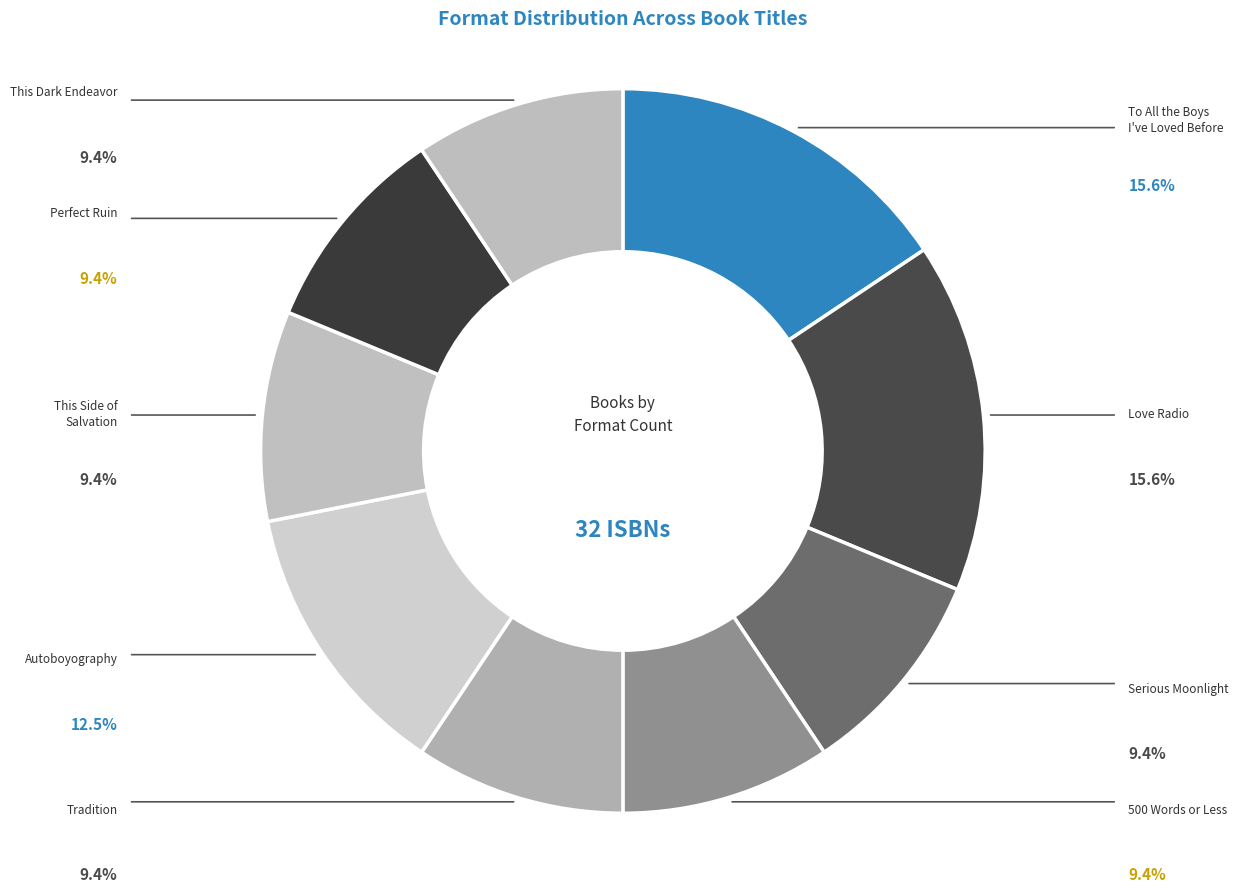

Count the number of slices in the pie.

9